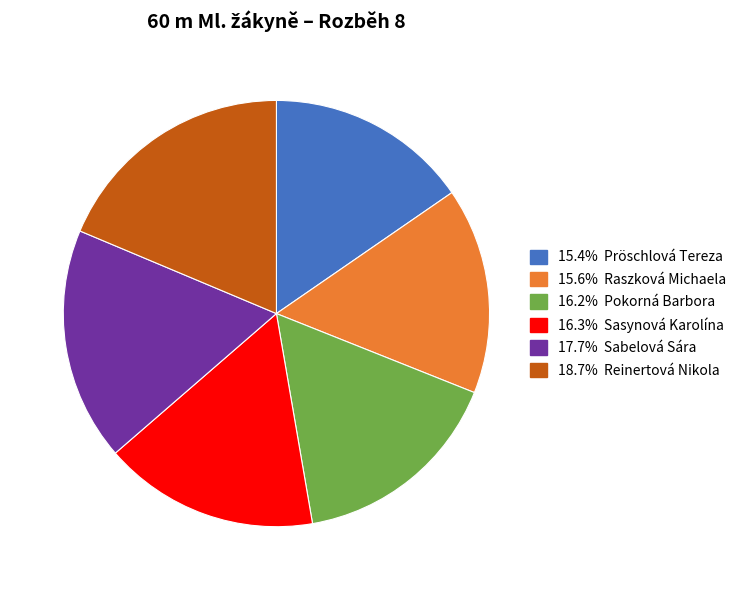

Is there any slice that represents more than half of the pie?

No